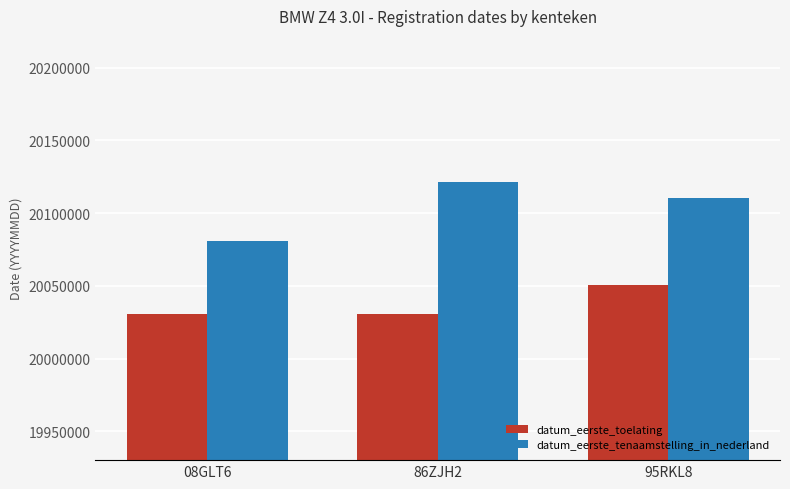

At how many categories does at least one series exceed 20079490?

3